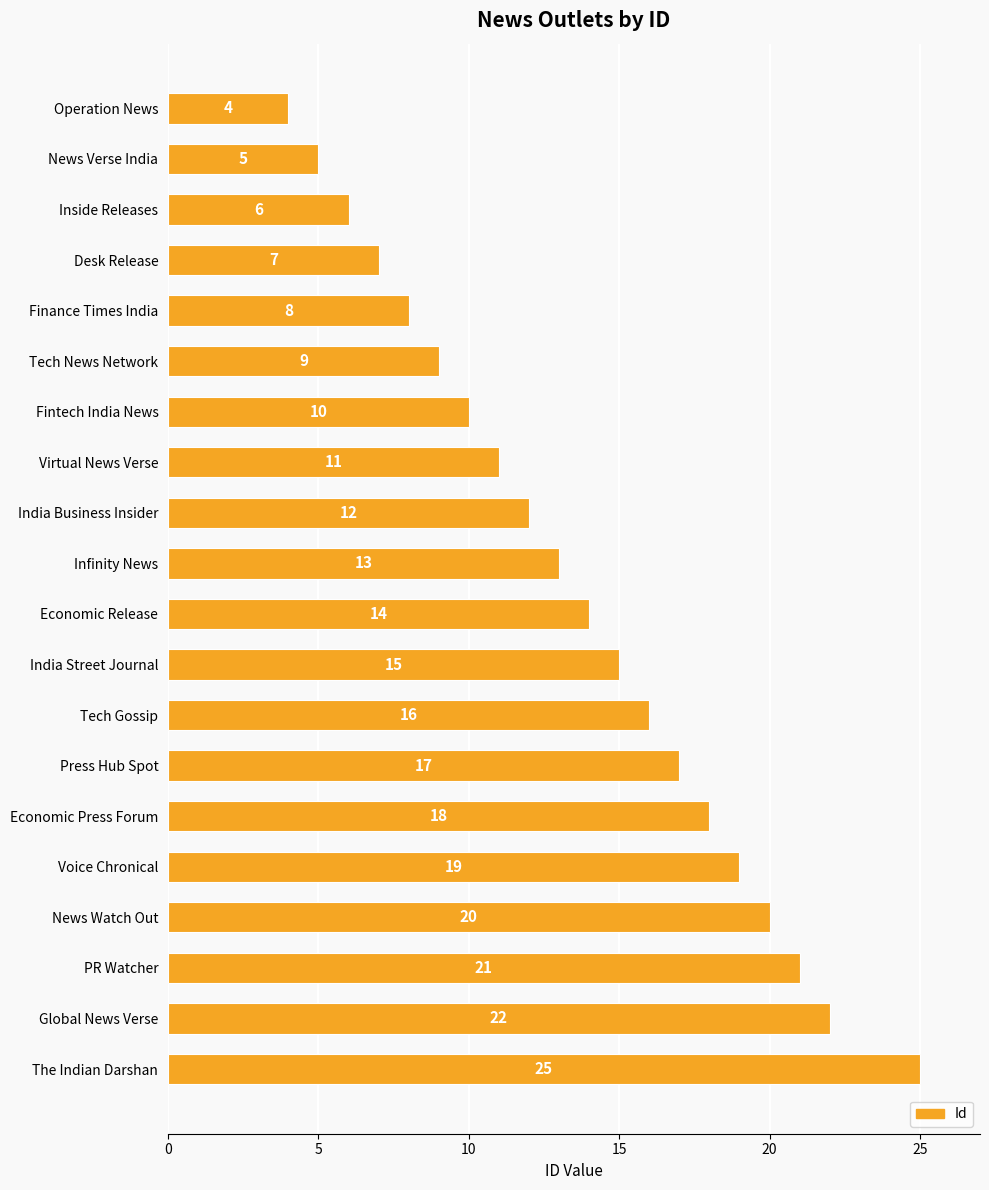

How many data points does each series have?

20